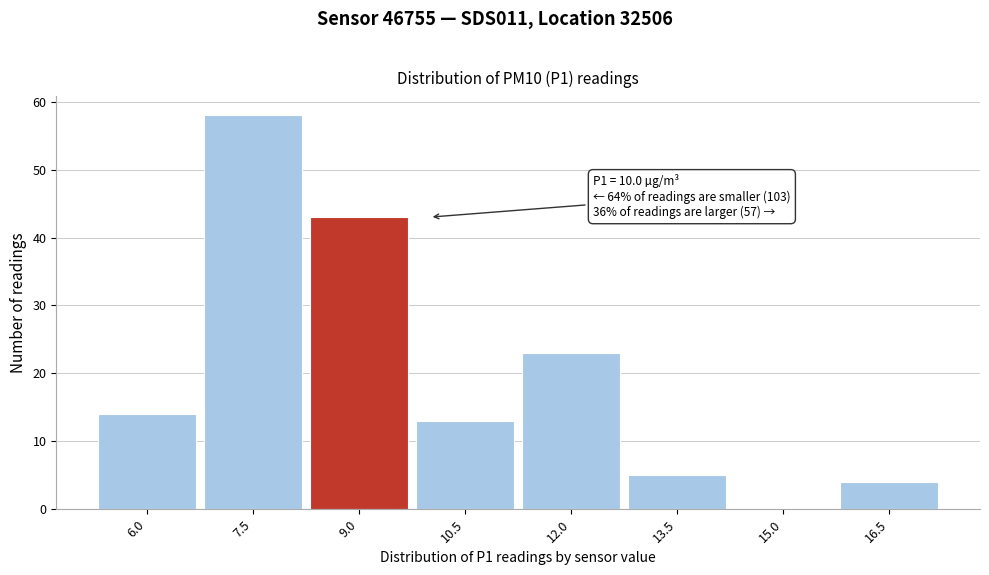

Reading left to right, transcribe all the data shown in this chart.

6.0=14	7.5=58	9.0=43	10.5=13	12.0=23	13.5=5	15.0=0	16.5=4